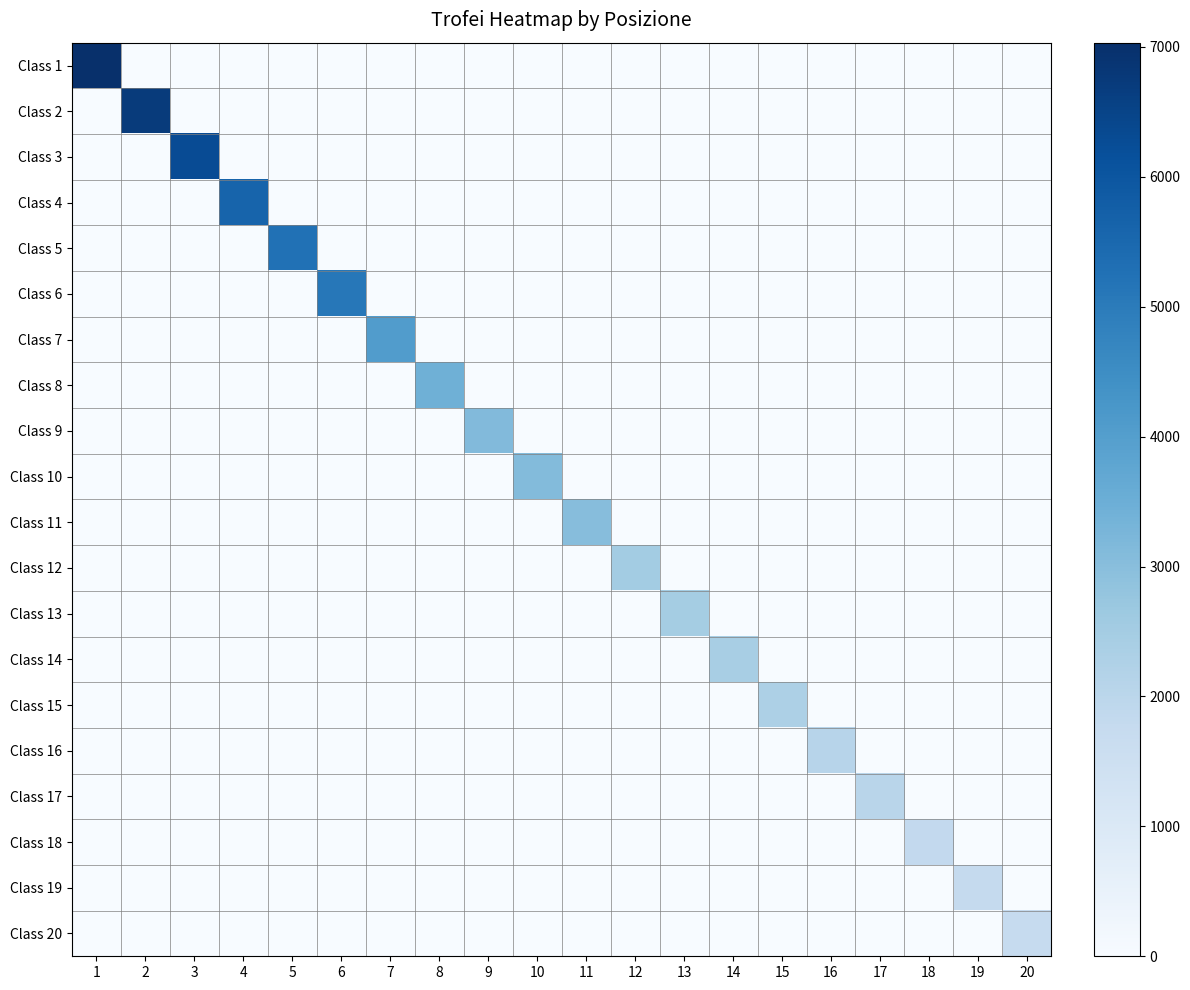

Reading right to left, list all the values displayed in this chart.

Class 1: 20=0	19=0	18=0	17=0	16=0	15=0	14=0	13=0	12=0	11=0	10=0	9=0	8=0	7=0	6=0	5=0	4=0	3=0	2=0	1=7032
Class 2: 20=0	19=0	18=0	17=0	16=0	15=0	14=0	13=0	12=0	11=0	10=0	9=0	8=0	7=0	6=0	5=0	4=0	3=0	2=6727	1=0
Class 3: 20=0	19=0	18=0	17=0	16=0	15=0	14=0	13=0	12=0	11=0	10=0	9=0	8=0	7=0	6=0	5=0	4=0	3=6280	2=0	1=0
Class 4: 20=0	19=0	18=0	17=0	16=0	15=0	14=0	13=0	12=0	11=0	10=0	9=0	8=0	7=0	6=0	5=0	4=5628	3=0	2=0	1=0
Class 5: 20=0	19=0	18=0	17=0	16=0	15=0	14=0	13=0	12=0	11=0	10=0	9=0	8=0	7=0	6=0	5=5250	4=0	3=0	2=0	1=0
Class 6: 20=0	19=0	18=0	17=0	16=0	15=0	14=0	13=0	12=0	11=0	10=0	9=0	8=0	7=0	6=5084	5=0	4=0	3=0	2=0	1=0
Class 7: 20=0	19=0	18=0	17=0	16=0	15=0	14=0	13=0	12=0	11=0	10=0	9=0	8=0	7=4050	6=0	5=0	4=0	3=0	2=0	1=0
Class 8: 20=0	19=0	18=0	17=0	16=0	15=0	14=0	13=0	12=0	11=0	10=0	9=0	8=3460	7=0	6=0	5=0	4=0	3=0	2=0	1=0
Class 9: 20=0	19=0	18=0	17=0	16=0	15=0	14=0	13=0	12=0	11=0	10=0	9=3115	8=0	7=0	6=0	5=0	4=0	3=0	2=0	1=0
Class 10: 20=0	19=0	18=0	17=0	16=0	15=0	14=0	13=0	12=0	11=0	10=3077	9=0	8=0	7=0	6=0	5=0	4=0	3=0	2=0	1=0
Class 11: 20=0	19=0	18=0	17=0	16=0	15=0	14=0	13=0	12=0	11=3028	10=0	9=0	8=0	7=0	6=0	5=0	4=0	3=0	2=0	1=0
Class 12: 20=0	19=0	18=0	17=0	16=0	15=0	14=0	13=0	12=2516	11=0	10=0	9=0	8=0	7=0	6=0	5=0	4=0	3=0	2=0	1=0
Class 13: 20=0	19=0	18=0	17=0	16=0	15=0	14=0	13=2476	12=0	11=0	10=0	9=0	8=0	7=0	6=0	5=0	4=0	3=0	2=0	1=0
Class 14: 20=0	19=0	18=0	17=0	16=0	15=0	14=2392	13=0	12=0	11=0	10=0	9=0	8=0	7=0	6=0	5=0	4=0	3=0	2=0	1=0
Class 15: 20=0	19=0	18=0	17=0	16=0	15=2303	14=0	13=0	12=0	11=0	10=0	9=0	8=0	7=0	6=0	5=0	4=0	3=0	2=0	1=0
Class 16: 20=0	19=0	18=0	17=0	16=2084	15=0	14=0	13=0	12=0	11=0	10=0	9=0	8=0	7=0	6=0	5=0	4=0	3=0	2=0	1=0
Class 17: 20=0	19=0	18=0	17=2055	16=0	15=0	14=0	13=0	12=0	11=0	10=0	9=0	8=0	7=0	6=0	5=0	4=0	3=0	2=0	1=0
Class 18: 20=0	19=0	18=1823	17=0	16=0	15=0	14=0	13=0	12=0	11=0	10=0	9=0	8=0	7=0	6=0	5=0	4=0	3=0	2=0	1=0
Class 19: 20=0	19=1760	18=0	17=0	16=0	15=0	14=0	13=0	12=0	11=0	10=0	9=0	8=0	7=0	6=0	5=0	4=0	3=0	2=0	1=0
Class 20: 20=1755	19=0	18=0	17=0	16=0	15=0	14=0	13=0	12=0	11=0	10=0	9=0	8=0	7=0	6=0	5=0	4=0	3=0	2=0	1=0